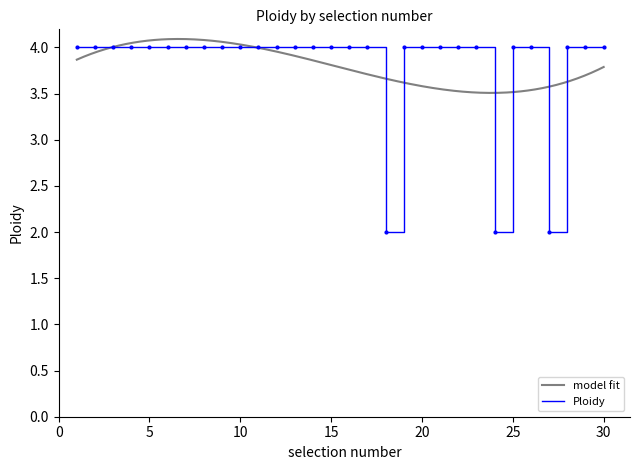

The value at 12 is 5. True or false?

False